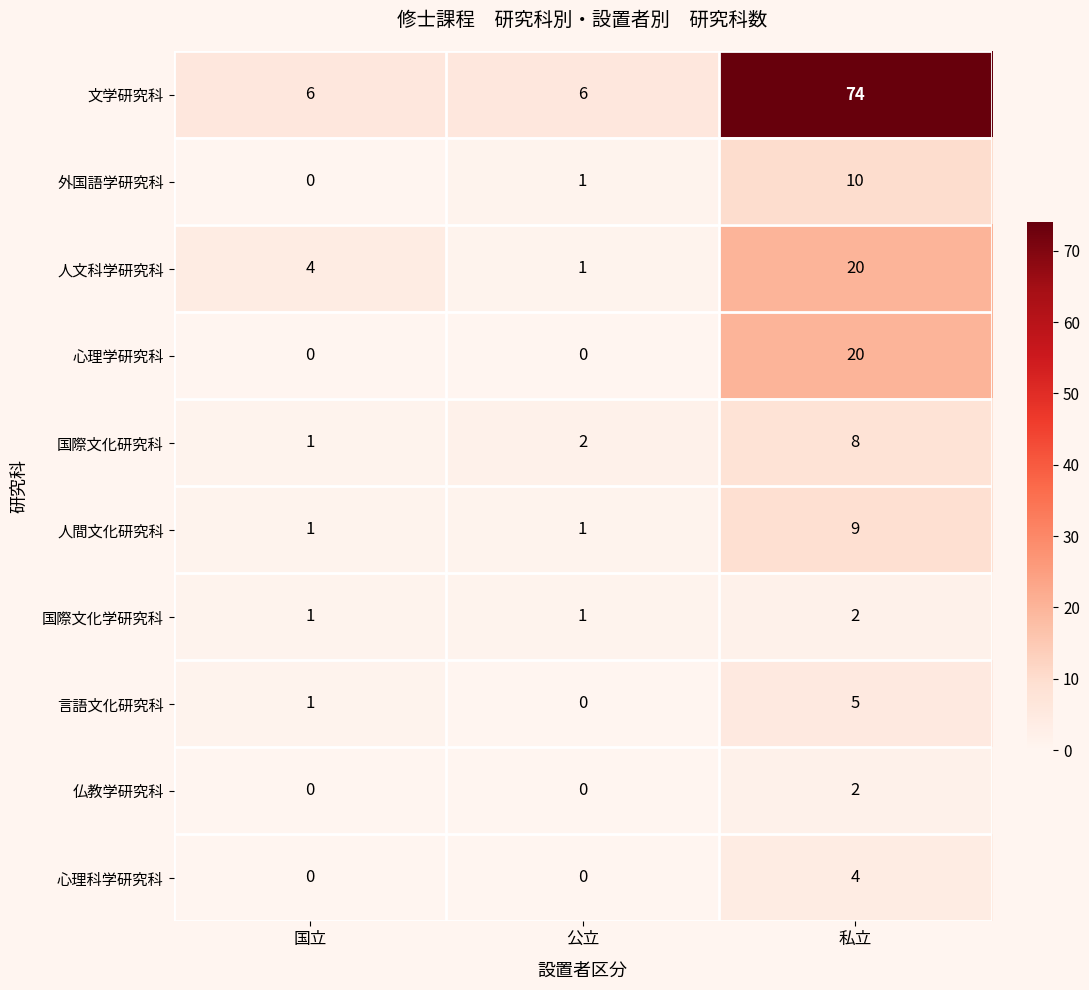

Reading left to right, what are all the values shown in this chart?

文学研究科: 6	6	74
外国語学研究科: 0	1	10
人文科学研究科: 4	1	20
心理学研究科: 0	0	20
国際文化研究科: 1	2	8
人間文化研究科: 1	1	9
国際文化学研究科: 1	1	2
言語文化研究科: 1	0	5
仏教学研究科: 0	0	2
心理科学研究科: 0	0	4